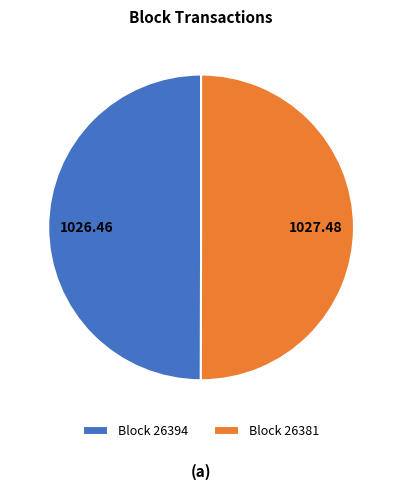

How many segments does this pie chart have?

2